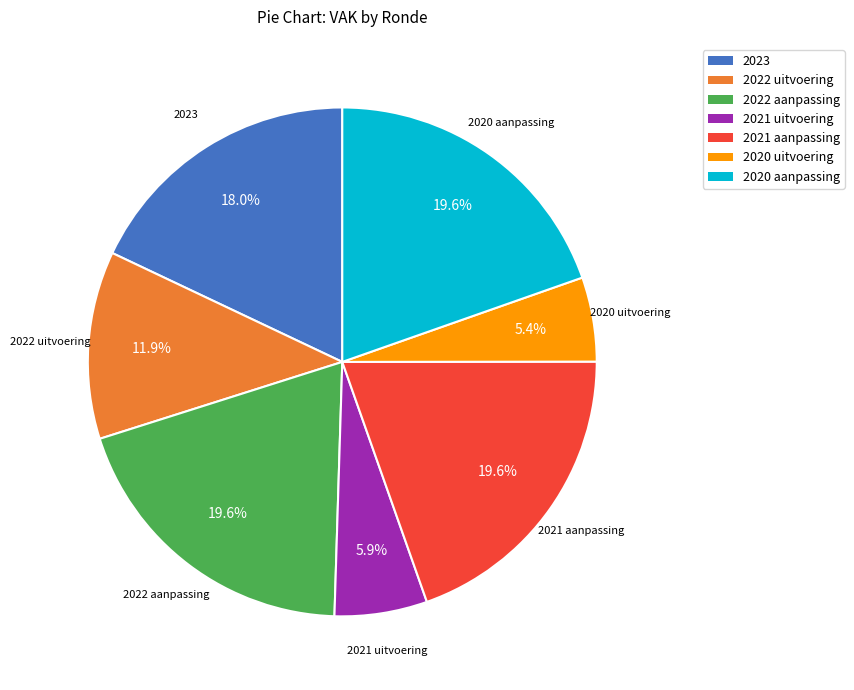

Do 2022 uitvoering and 2021 aanpassing together represent more than half of the pie?

No